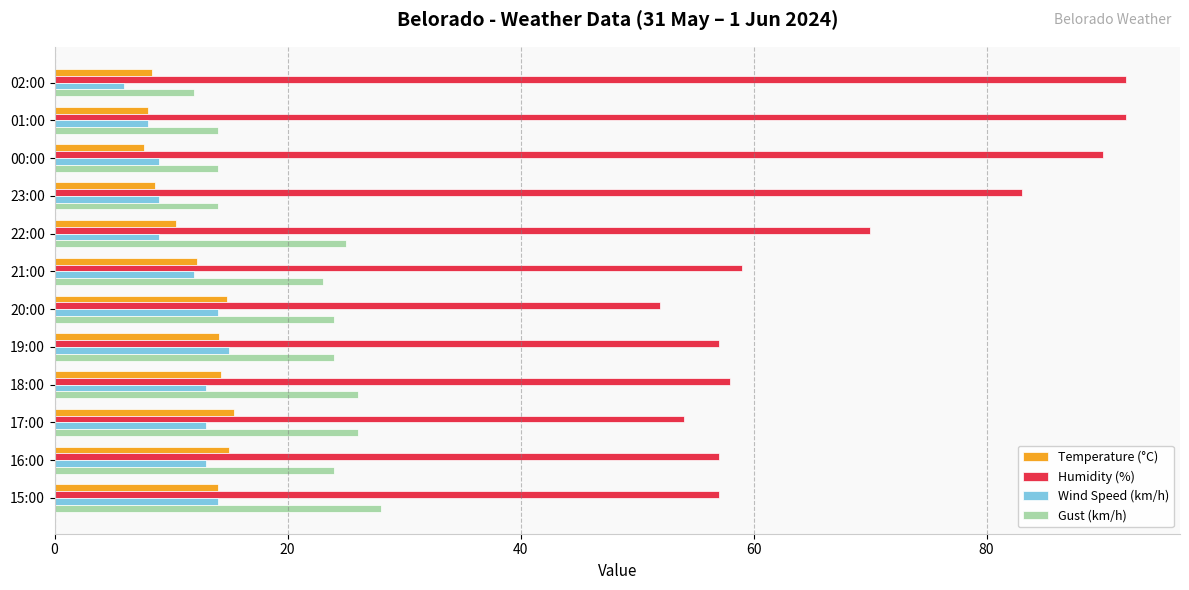

What is the sum of all Gust (km/h) values?

254.0